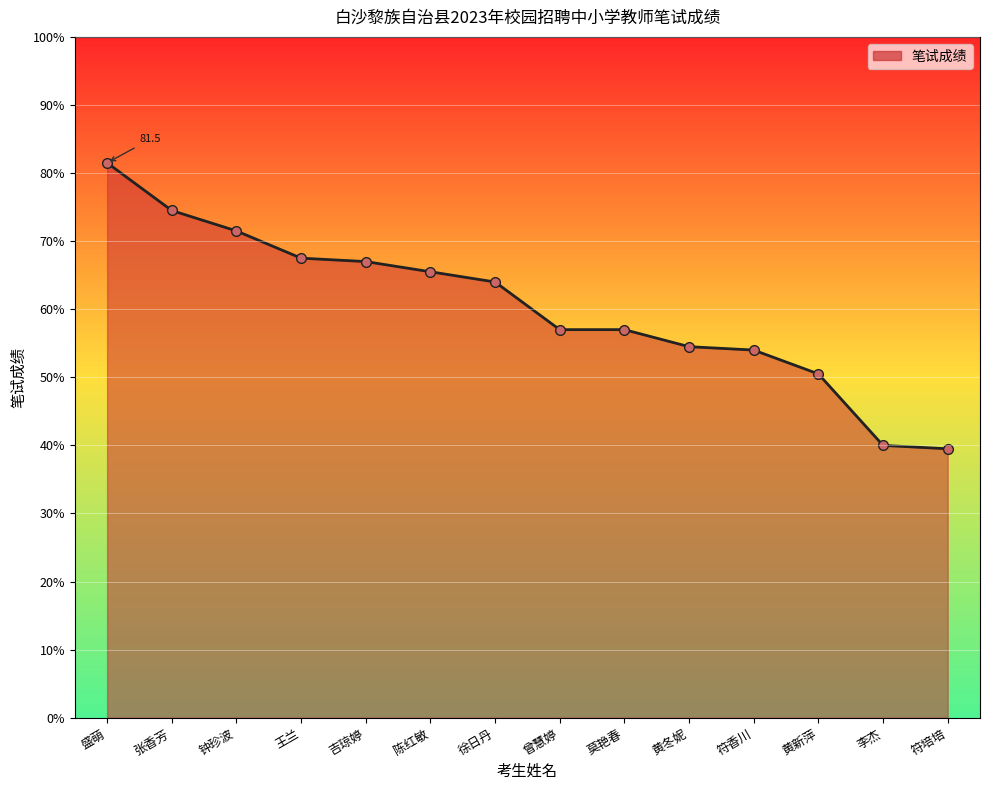

The value at 曾慧婷 is 78.3. True or false?

False